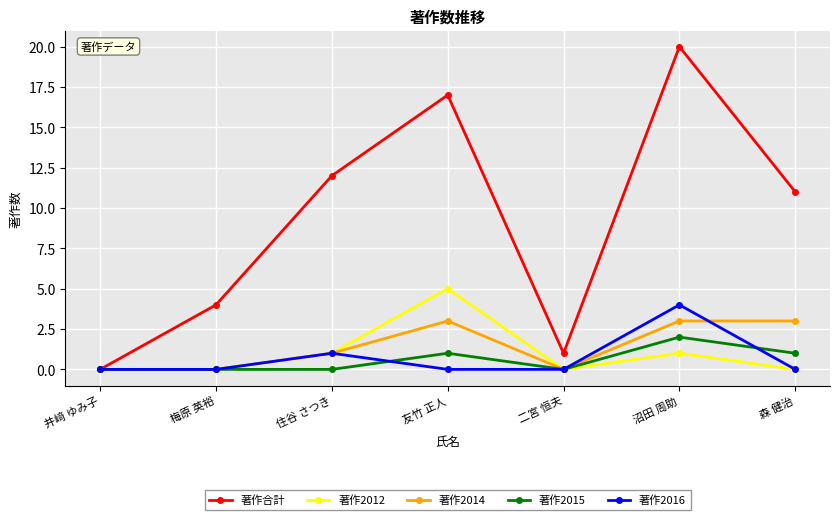

What is the maximum value for 著作2015?

2